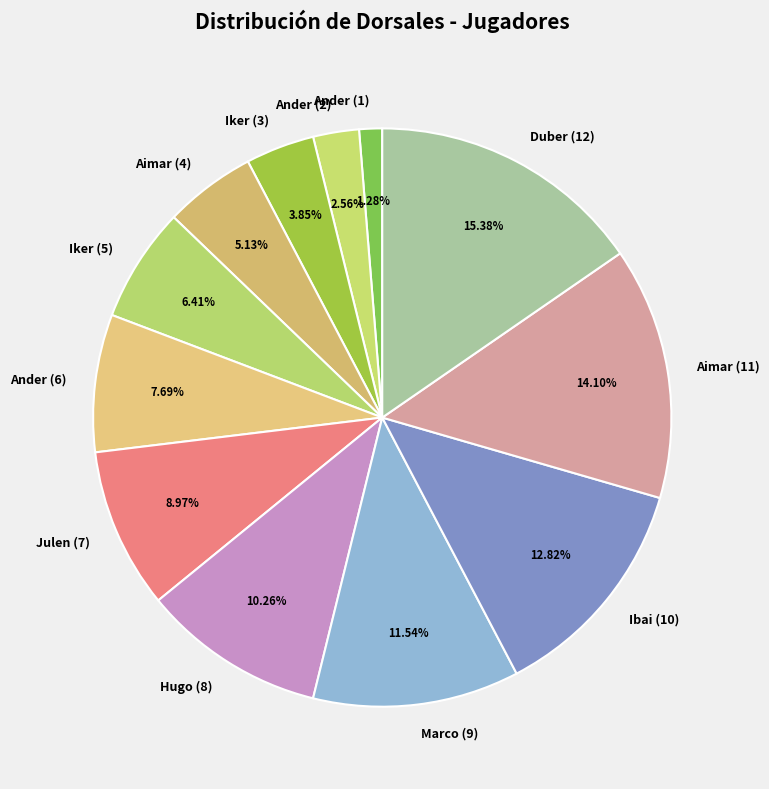

How many segments does this pie chart have?

12